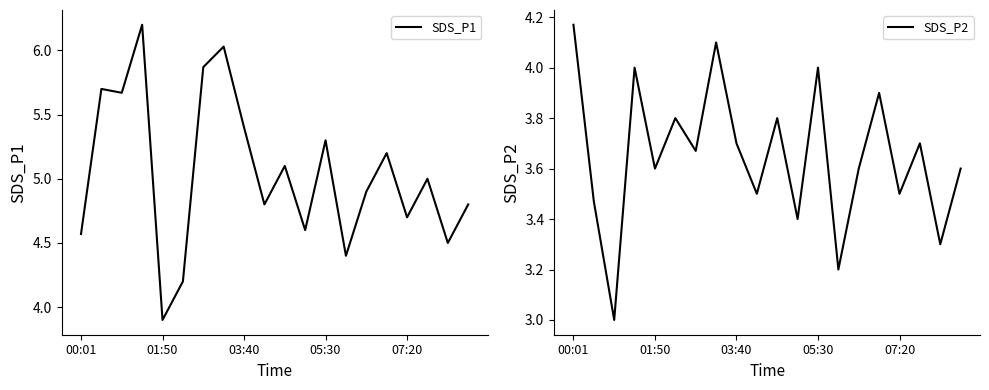

What is the average value of the SDS_P1 series?

5.0